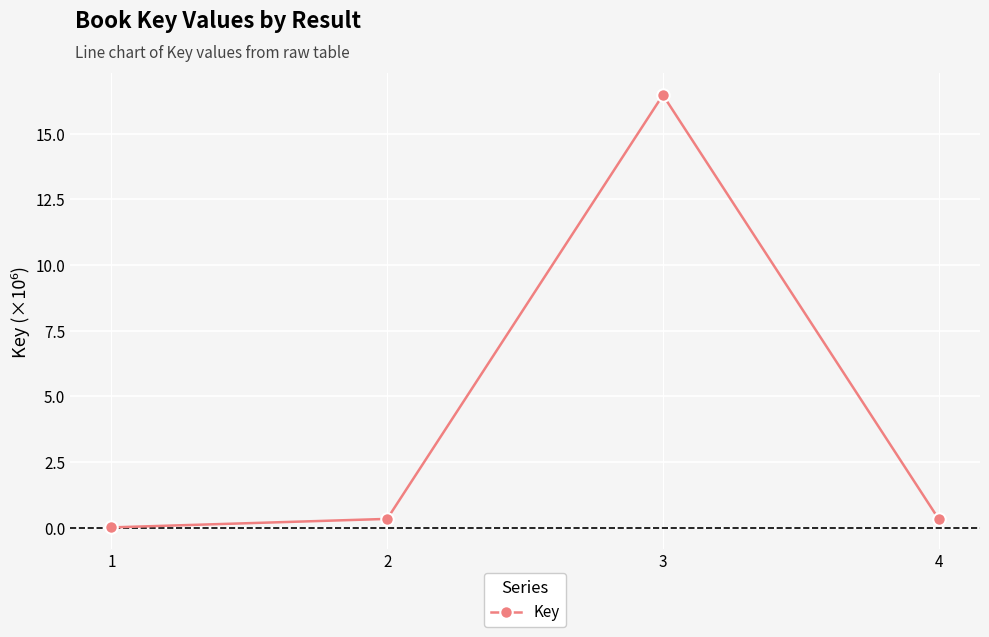

What is the maximum value shown in the chart?

16.5